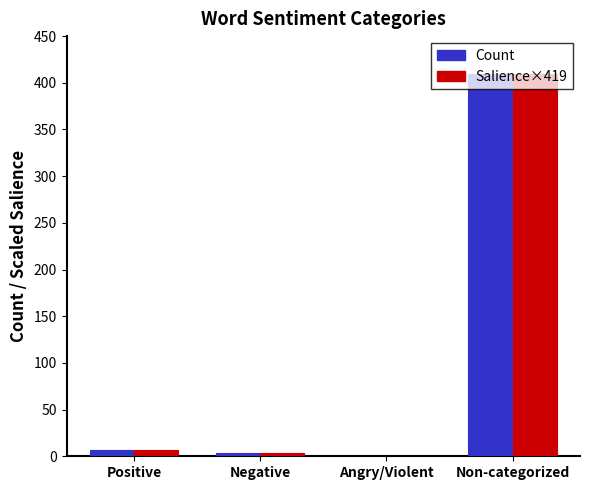

The Salience×419 series shows 7 at Positive. True or false?

True